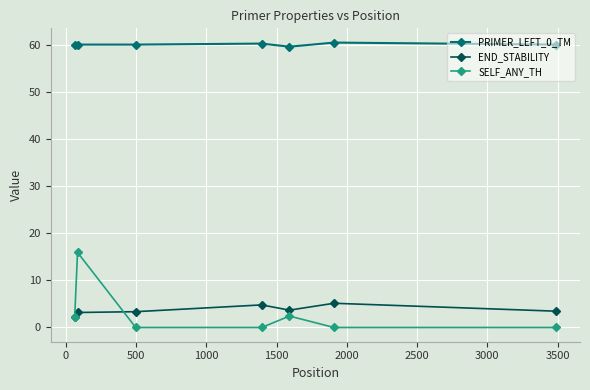

What is the minimum value for END_STABILITY?

2.3